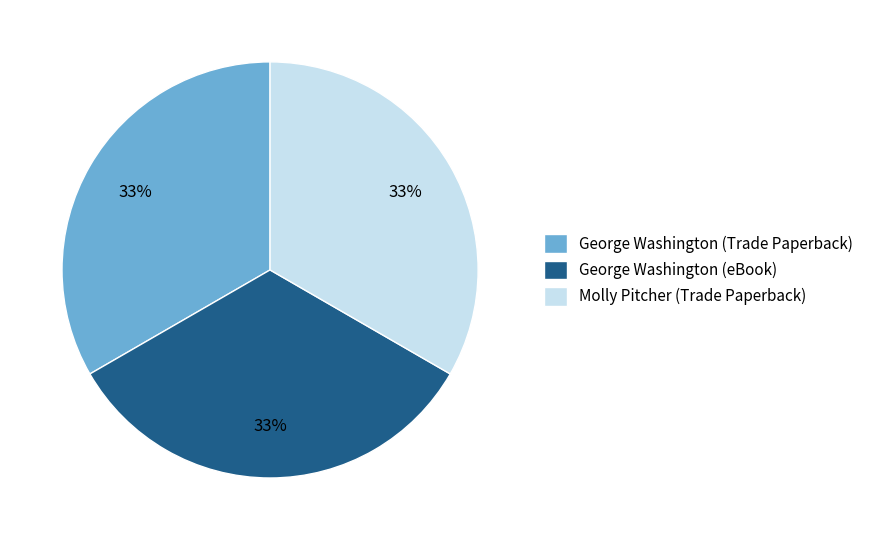

Is George Washington (Trade Paperback) the majority of the pie?

No